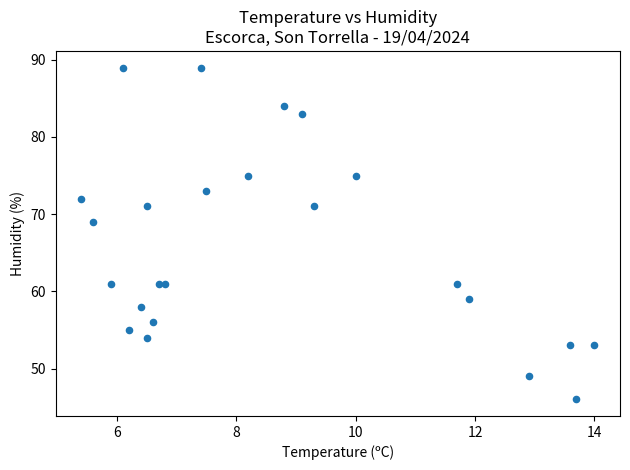

What Y value in the scatter plot is closest to 67?

69